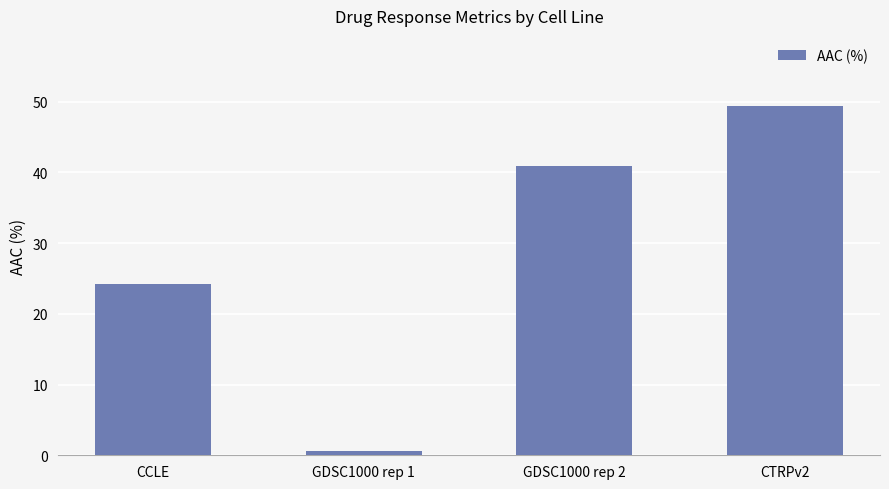

How many bars are there in total?

4